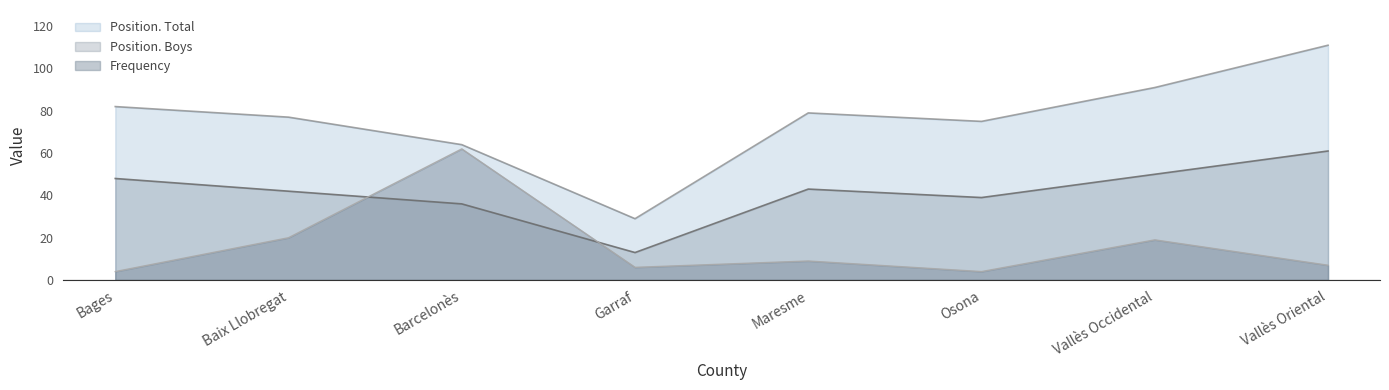

How many values in the Position. Total series exceed 79?

3